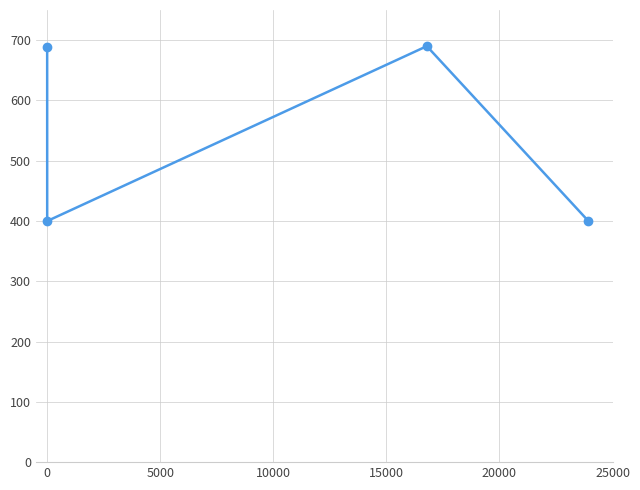

What is the greatest value displayed?

690.0